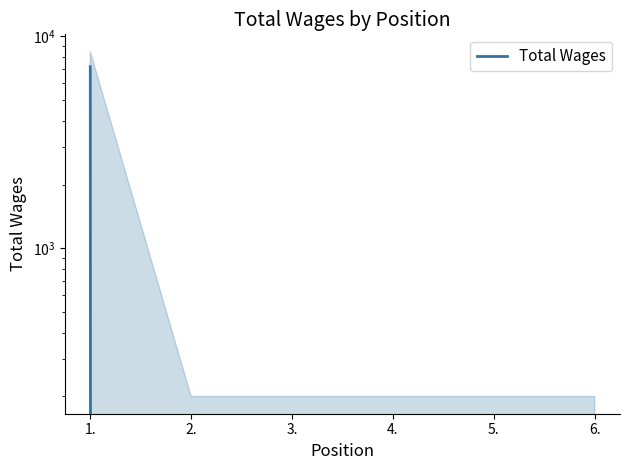

How many data points are above 0?

1